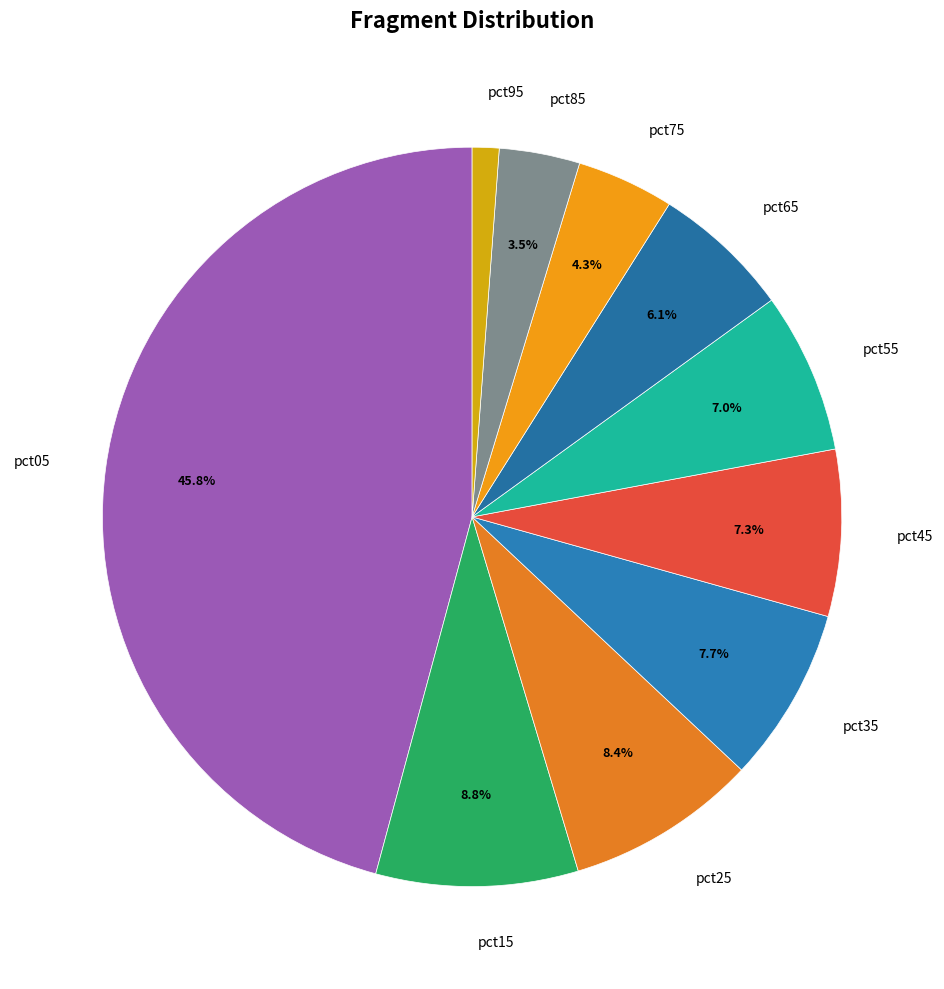

Which category has the biggest portion of the pie?

pct05